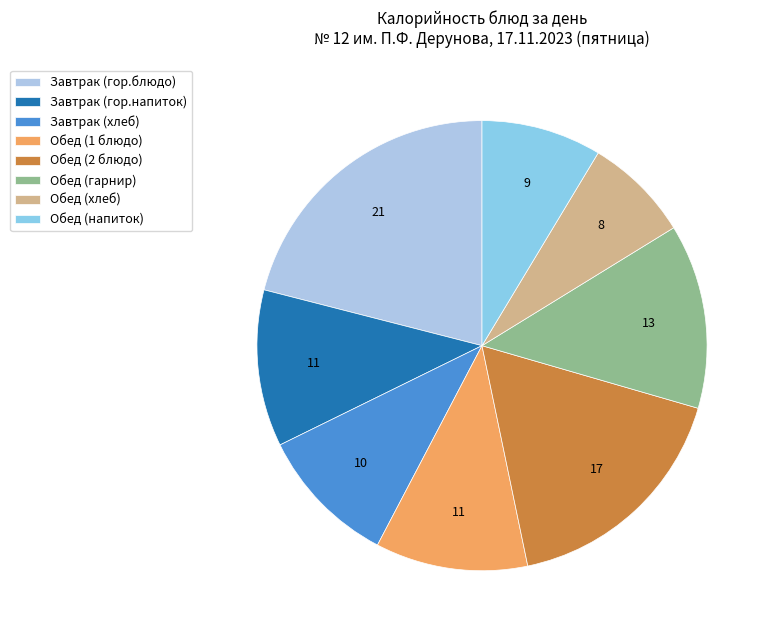

Which category has the biggest portion of the pie?

Завтрак (гор.блюдо)